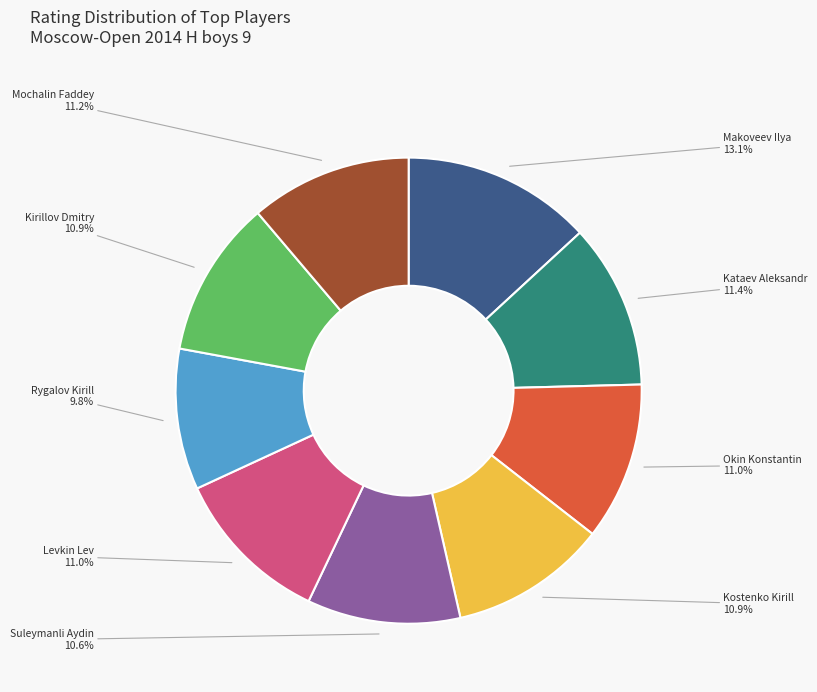

To the nearest percent, what is the combined percentage of Kostenko Kirill and Kirillov Dmitry?

22%